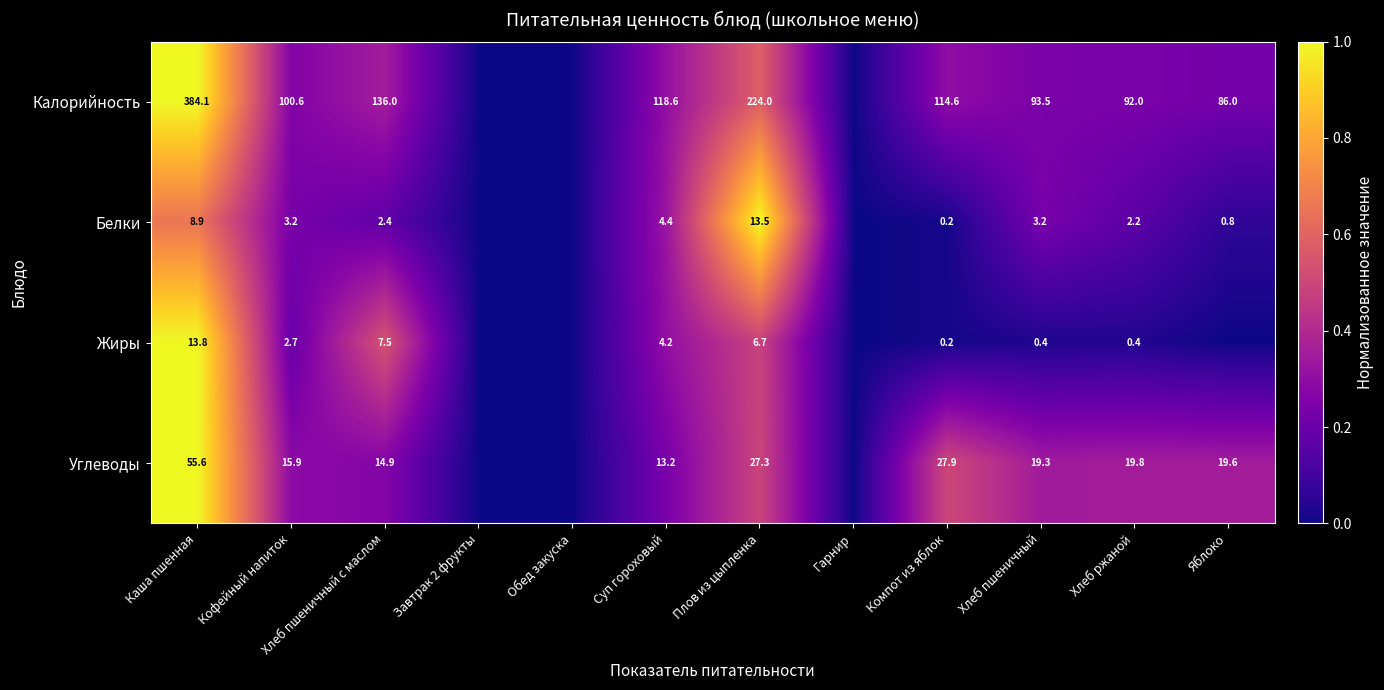

What is the difference between the Углеводы values at Кофейный напиток and Суп гороховый?

2.7